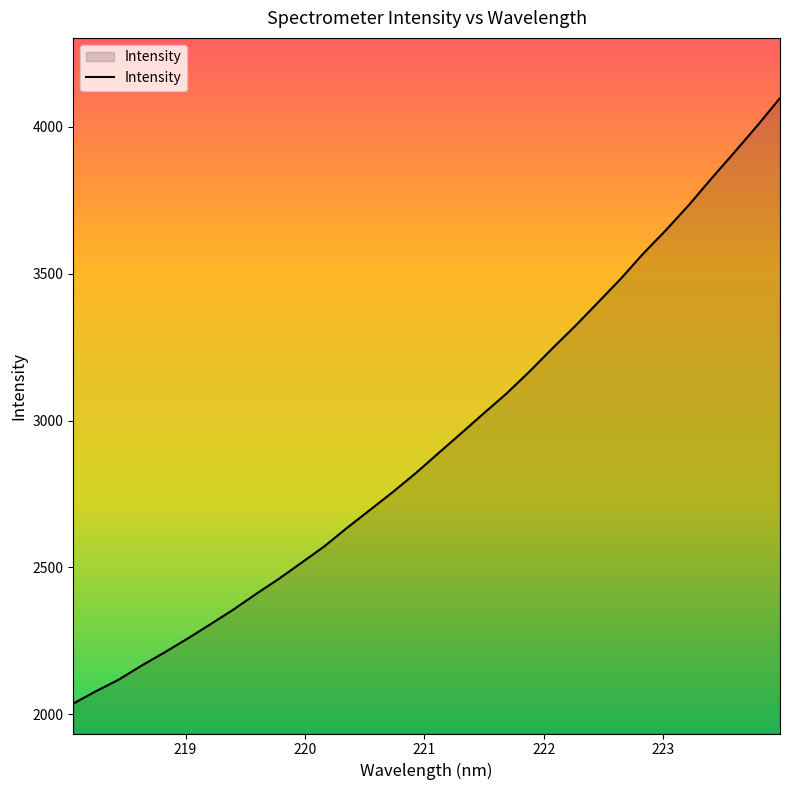

What is the maximum value shown in the chart?

4097.0